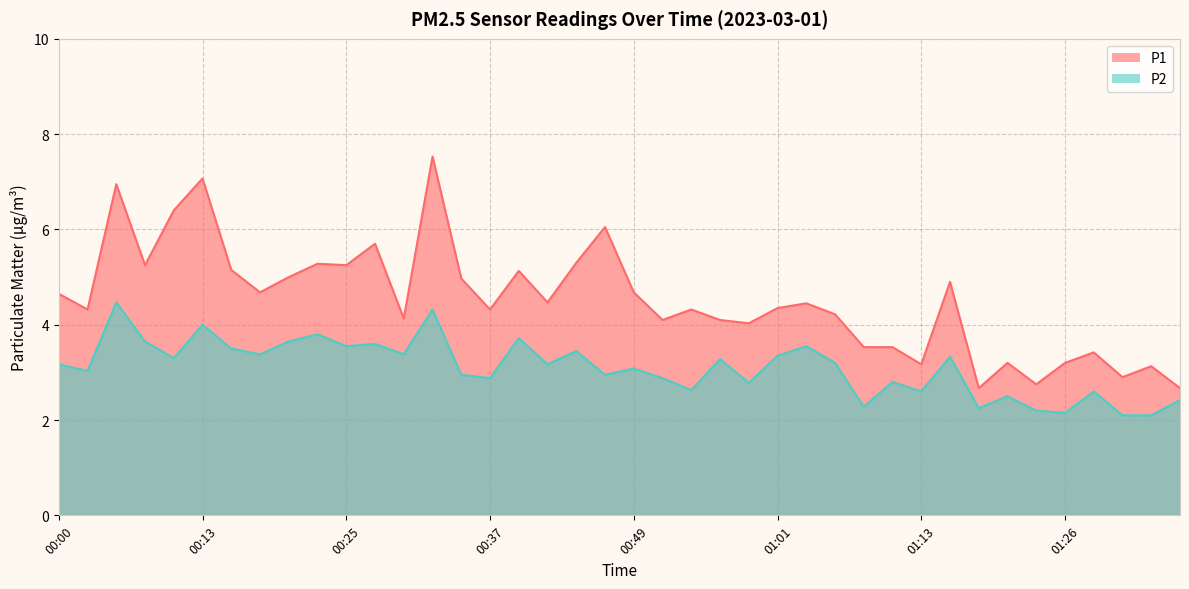

Between 00:56 and 01:23, which series saw the biggest shift?

P1